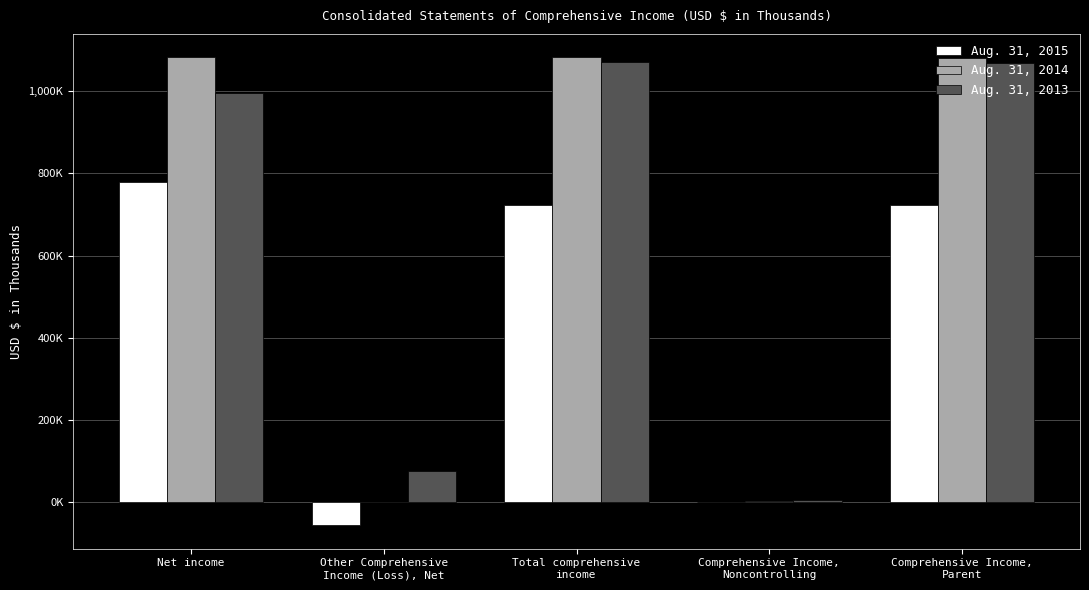

What are all the series names shown in the legend?

Aug. 31, 2015, Aug. 31, 2014, Aug. 31, 2013